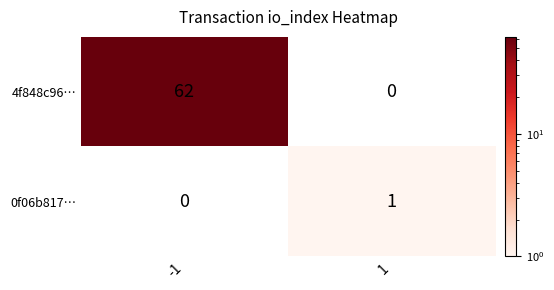

True or false: 0f06b817… has a value of 0 at -1.

True